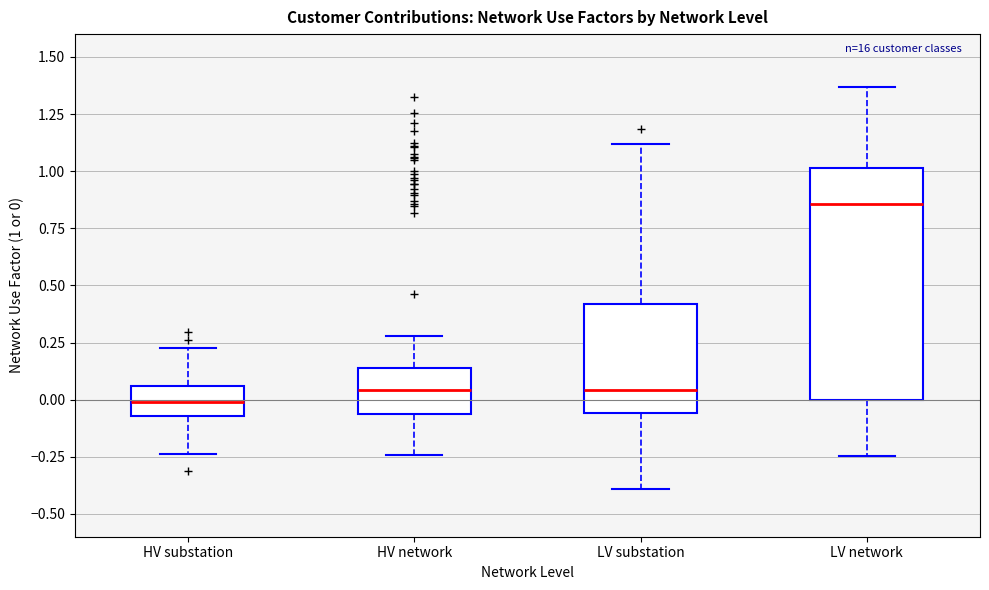

Where does the median line of the box for HV network sit on the y-axis? The values are not printed on the chart, so give them approximately, as read against the axis.

0.05